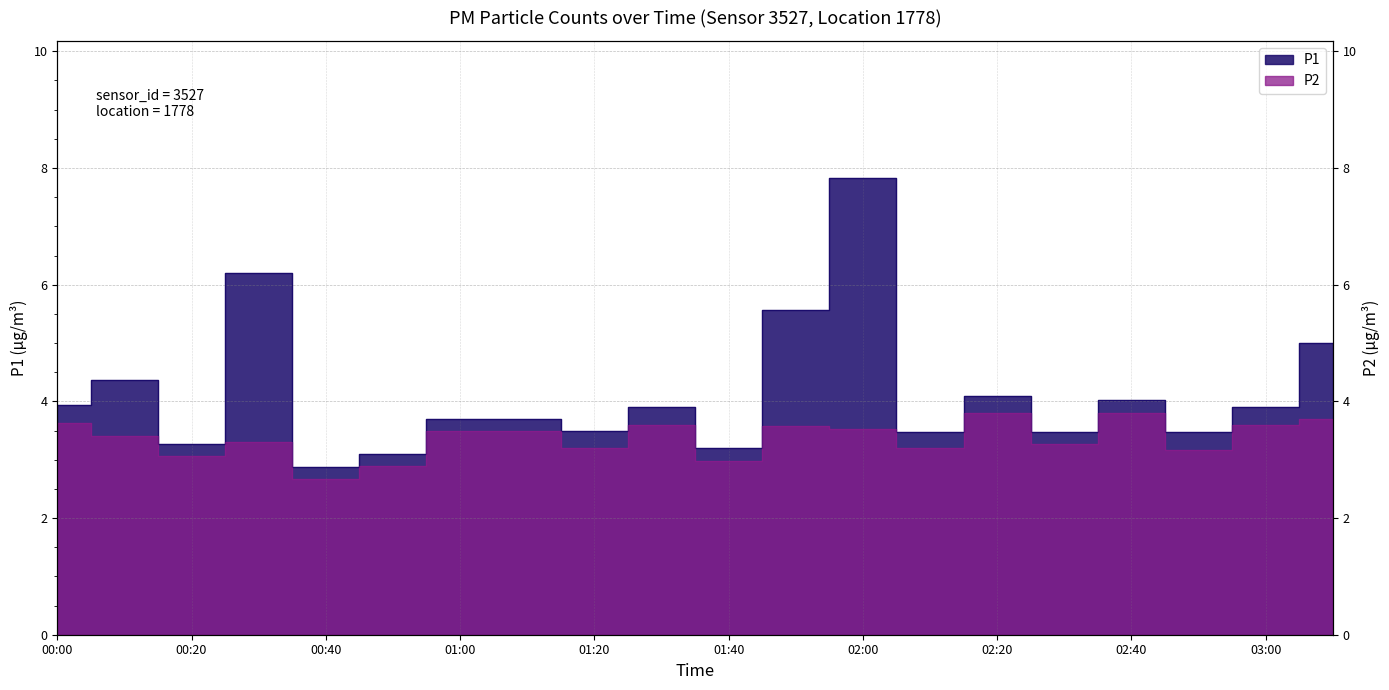

List the series in order of their peak value, highest first.

P1, P2